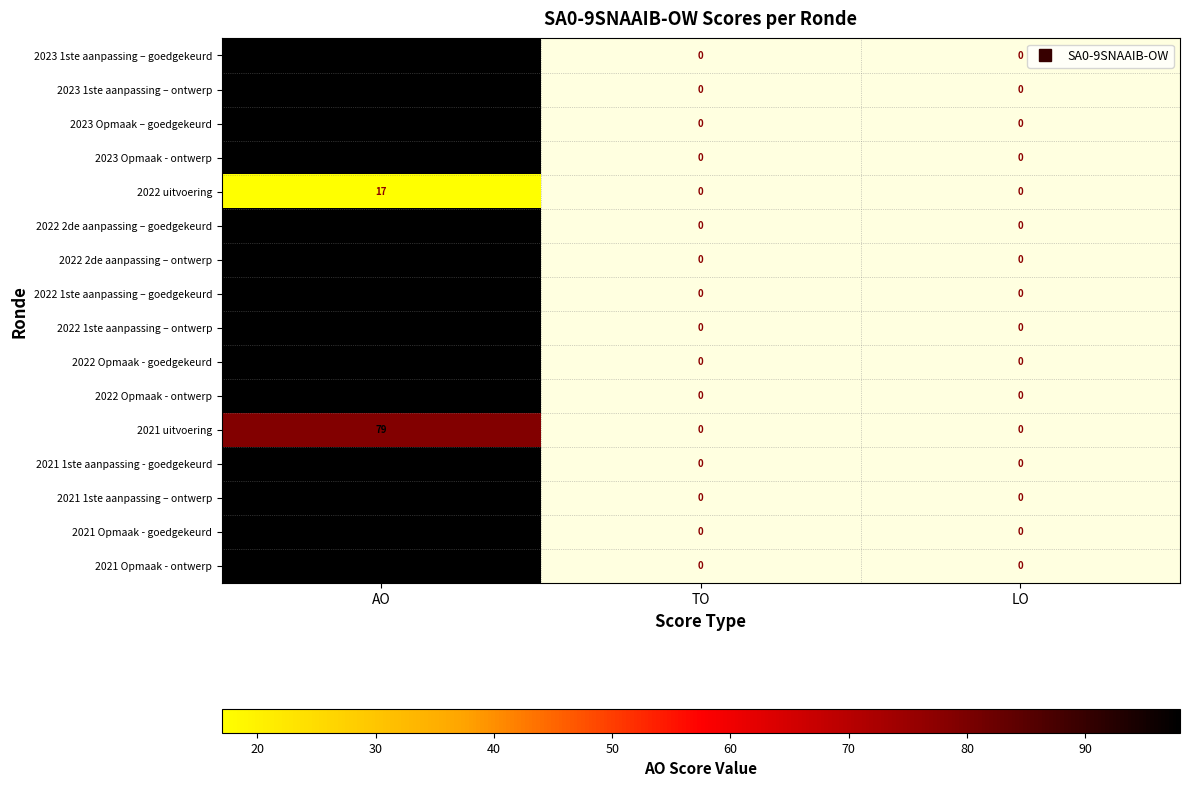

List the labels in order of 2023 Opmaak – goedgekeurd value, largest first.

AO, TO, LO